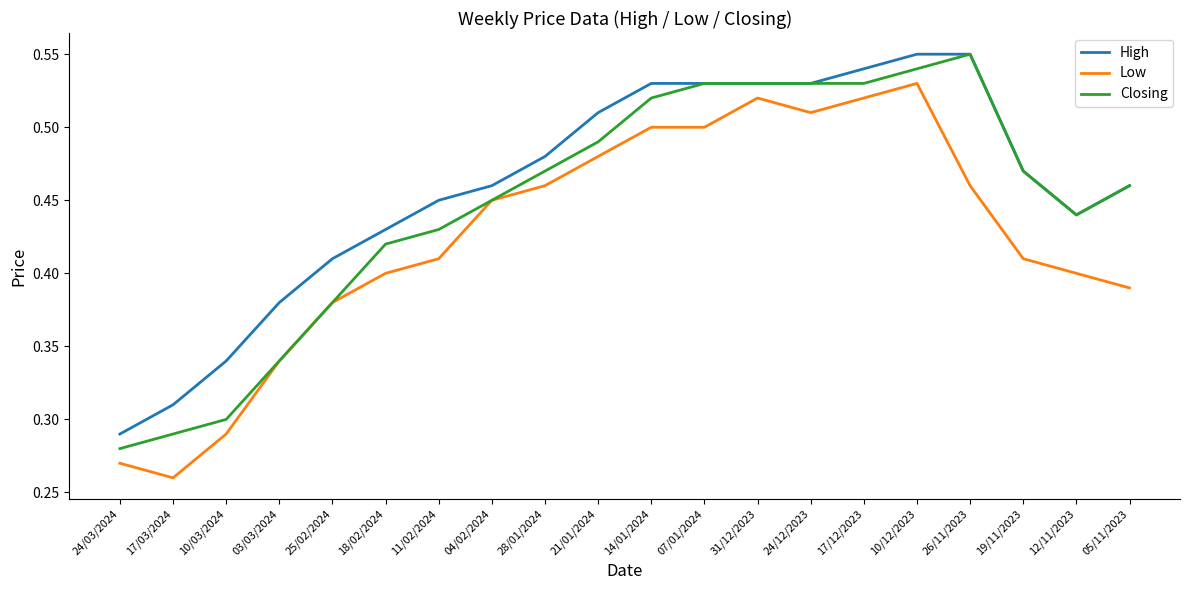

Which category has the highest value in the Closing series?

26/11/2023